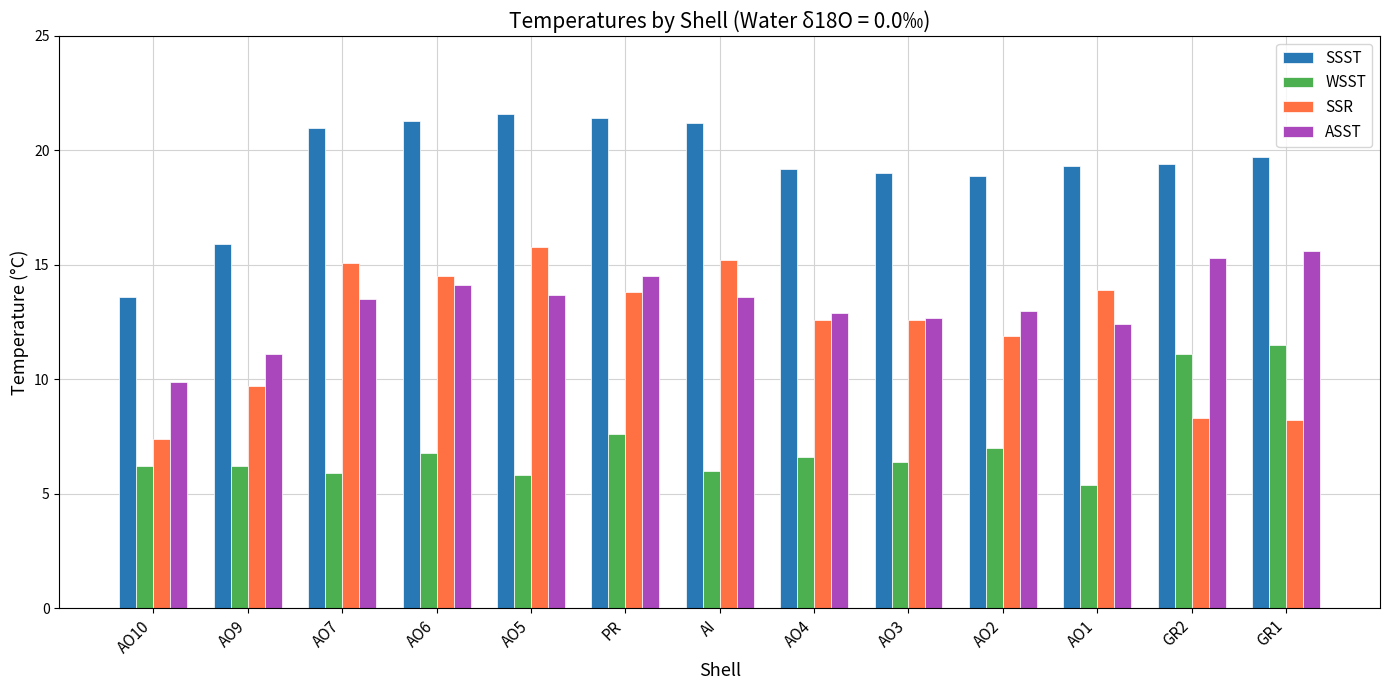

What is the sum of the WSST values at AO10 and AO4?

12.8